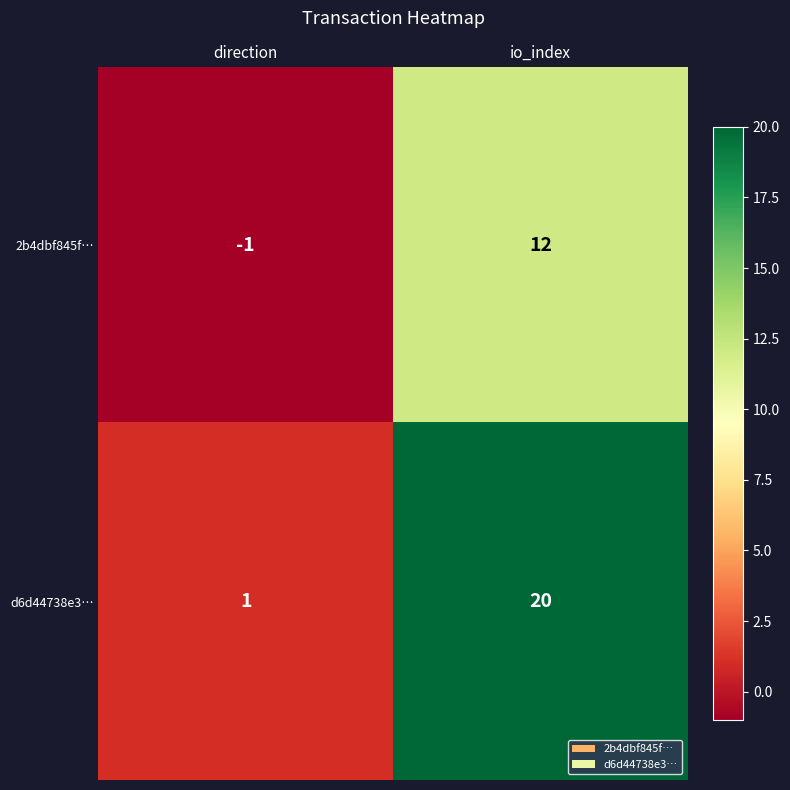

What is the difference between the maximum and minimum values in the 2b4dbf845f… series?

13